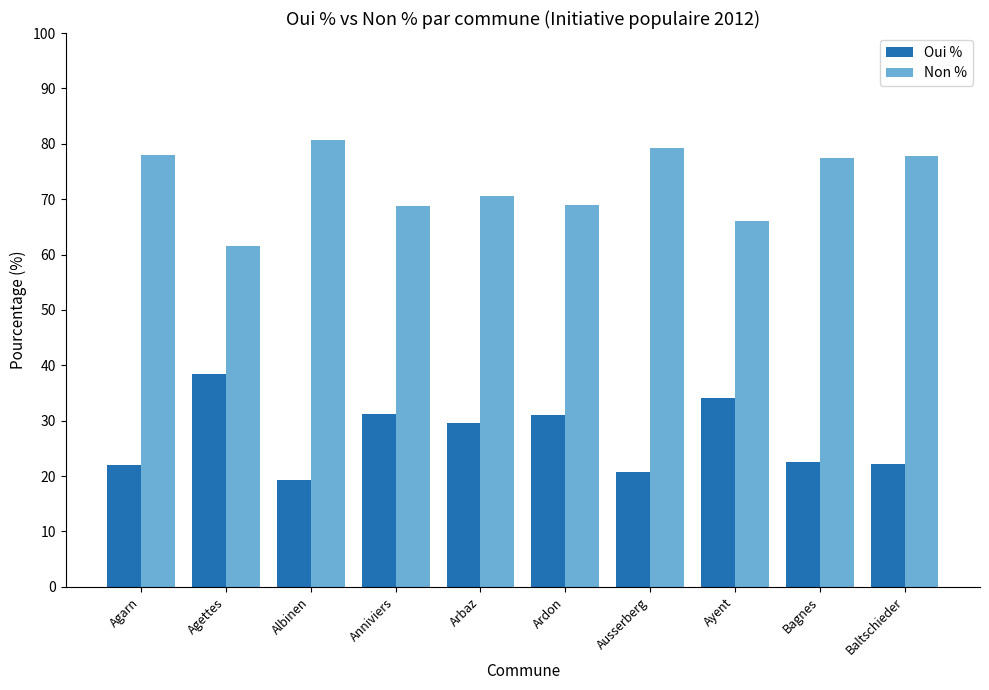

The value of Oui % at Ardon is 45.9. True or false?

False